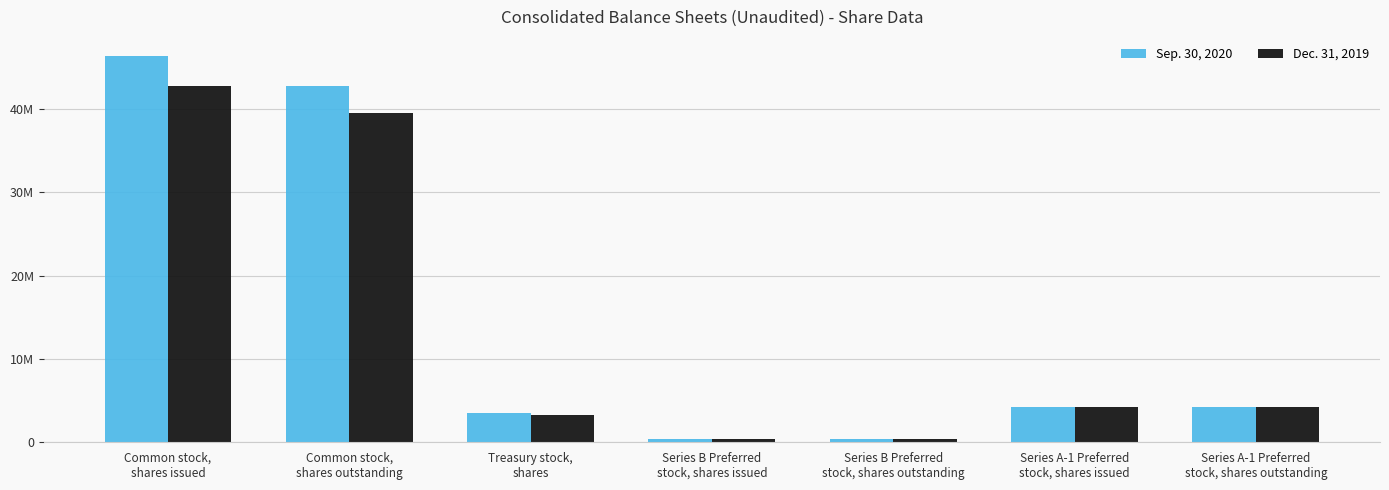

What are all the series names shown in the legend?

Sep. 30, 2020, Dec. 31, 2019